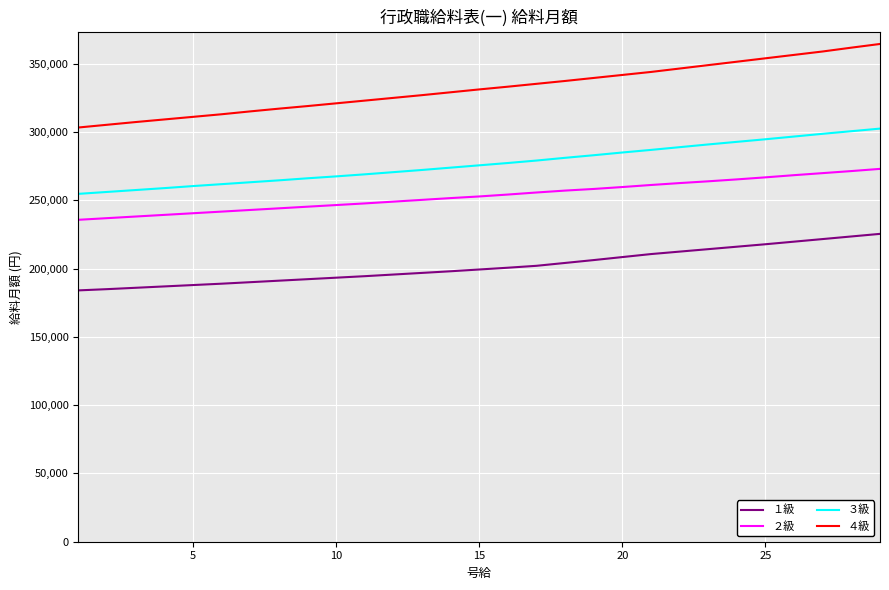

What are all the series names shown in the legend?

１級, ２級, ３級, ４級